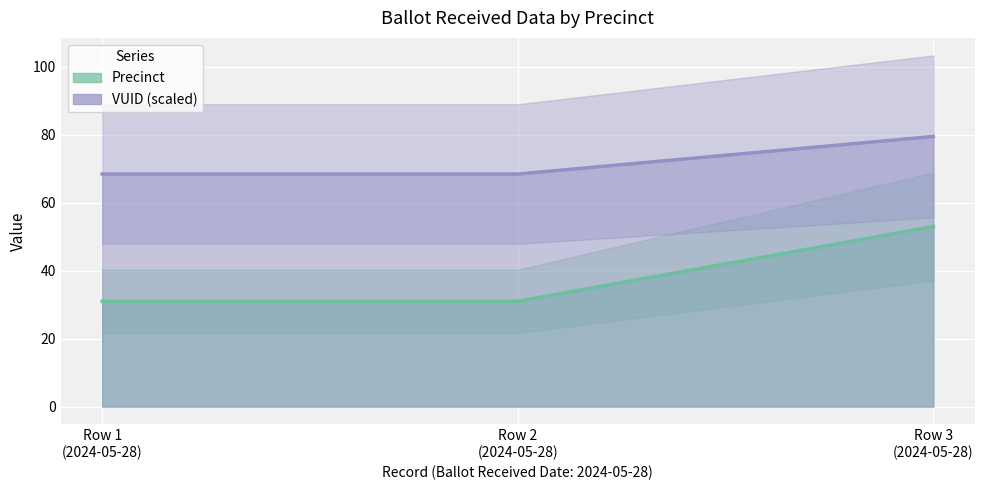

What is the value of the VUID point at the 1st from the left?

68.4